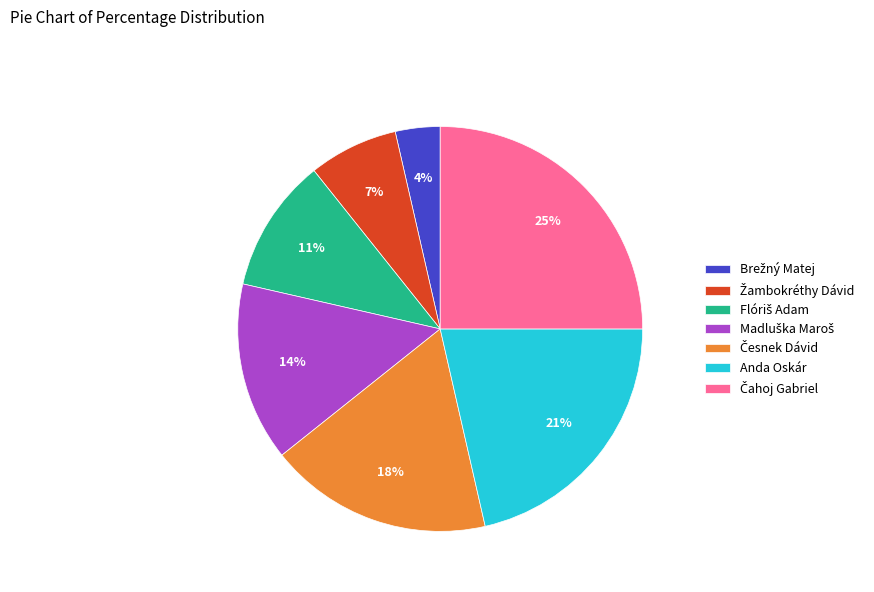

Is there any slice that represents more than half of the pie?

No